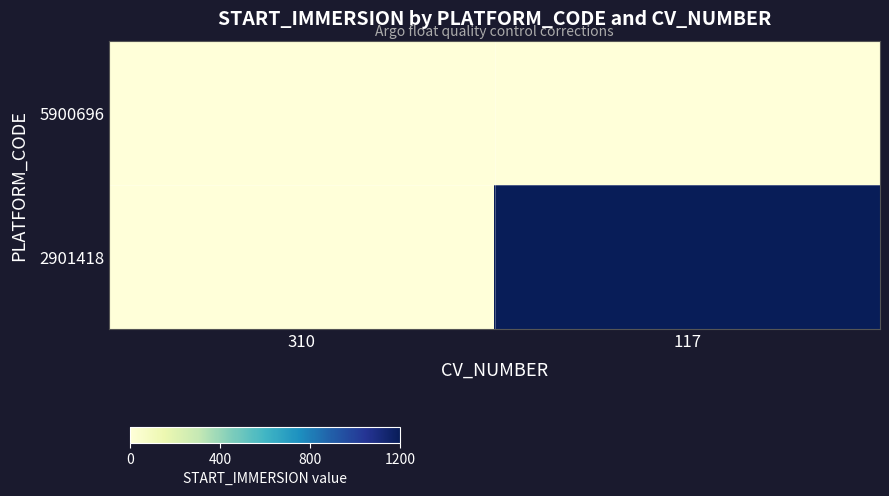

Reading right to left, list all the values displayed in this chart.

5900696: 117=0.0	310=0.0
2901418: 117=1200.2	310=0.0